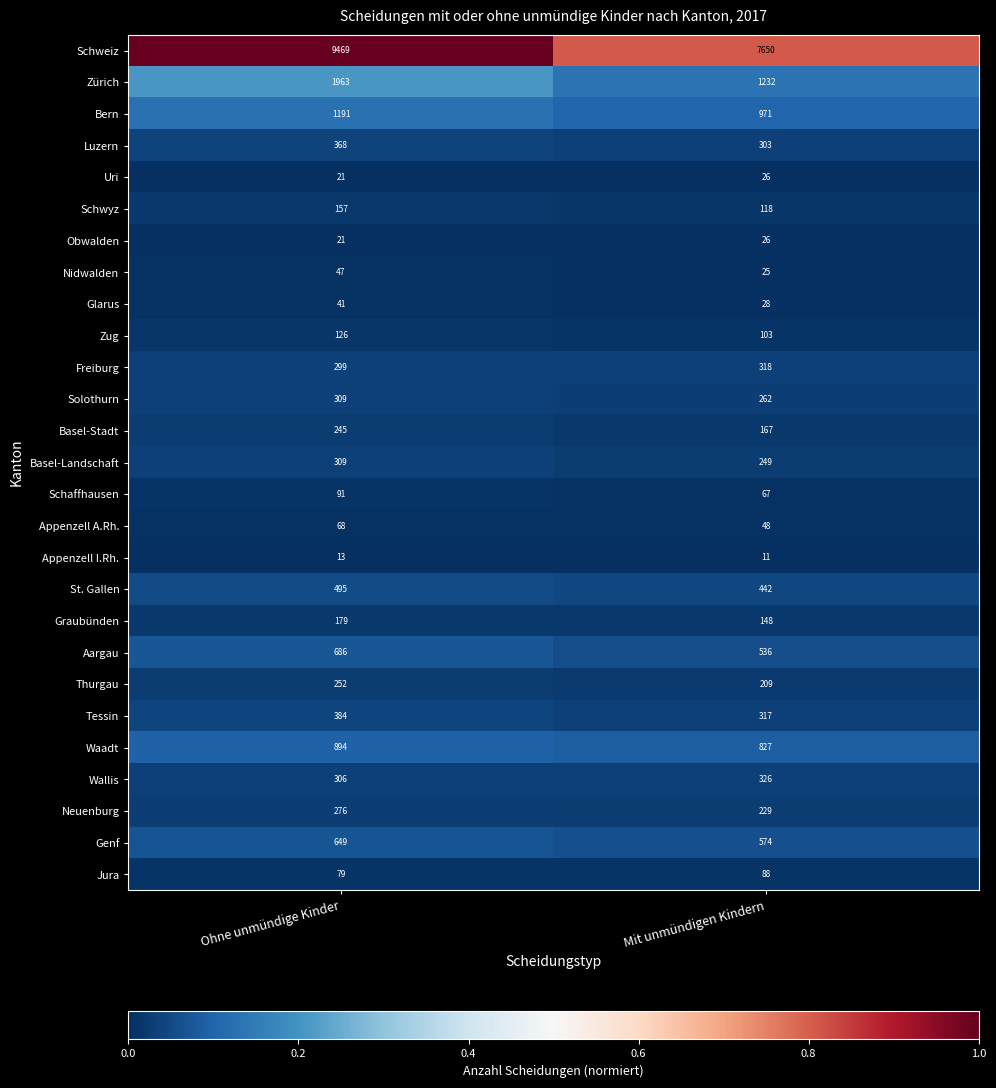

Rank the categories by Aargau value from highest to lowest.

Ohne unmündige Kinder, Mit unmündigen Kindern